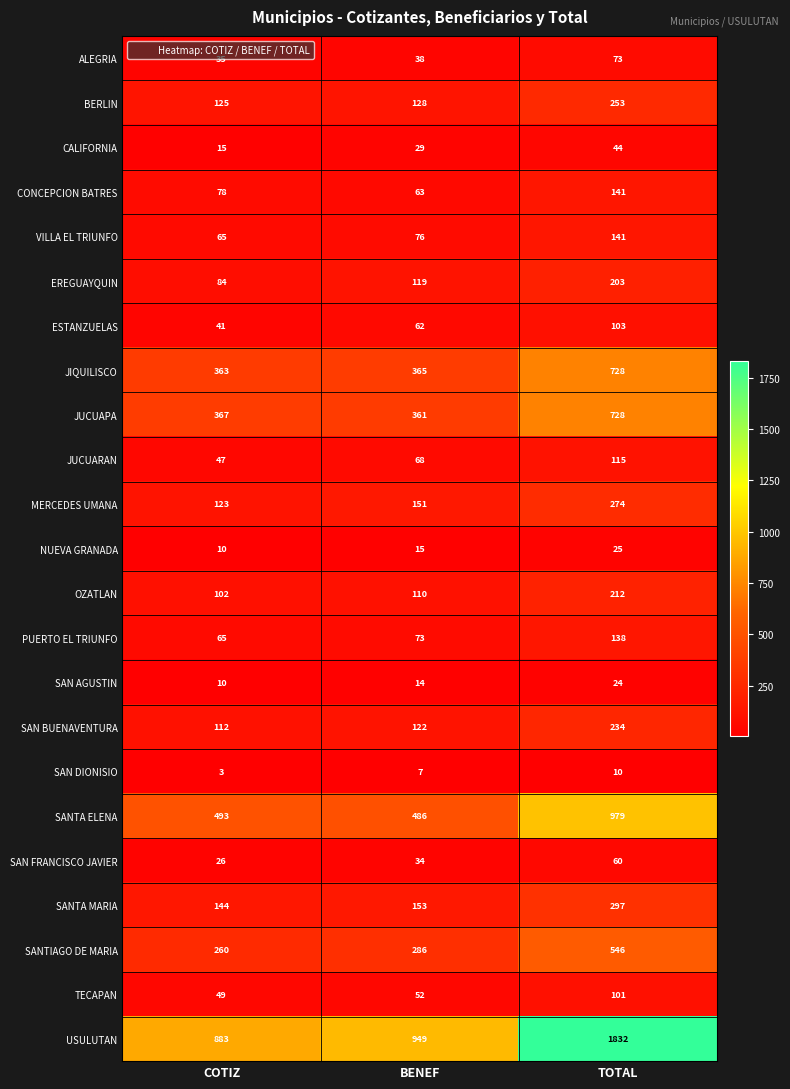

Rank the categories by SAN AGUSTIN value from highest to lowest.

TOTAL, BENEF, COTIZ